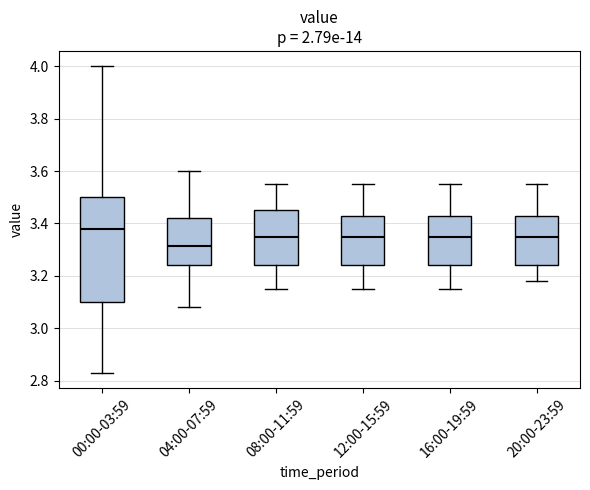

Which box's median line is the highest?

00:00-03:59